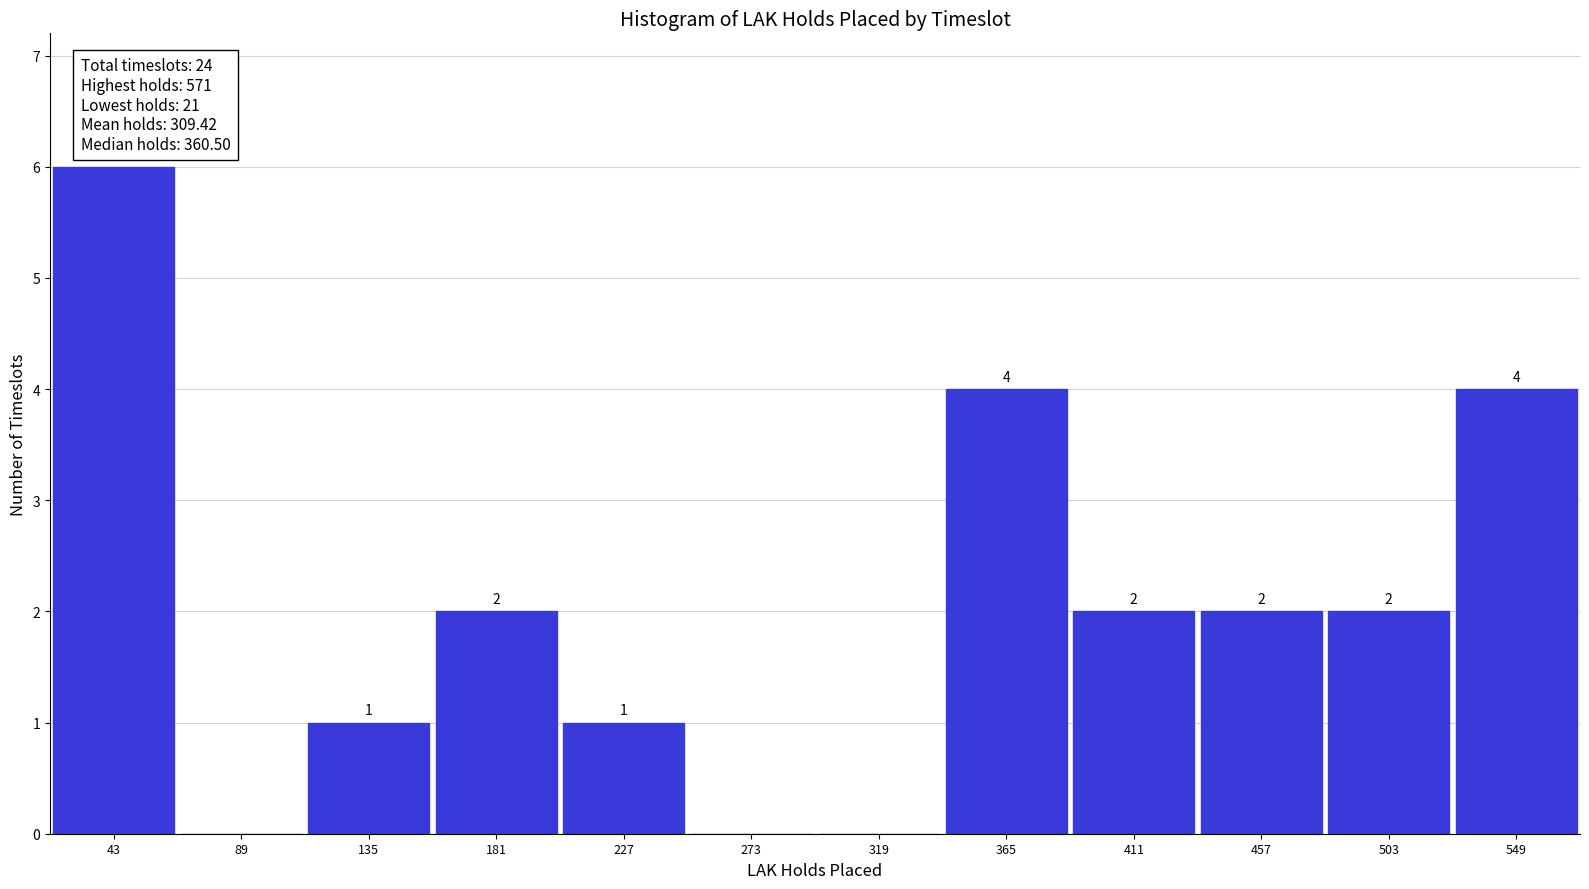

Which range on the x-axis has the tallest bar?

20 to 65